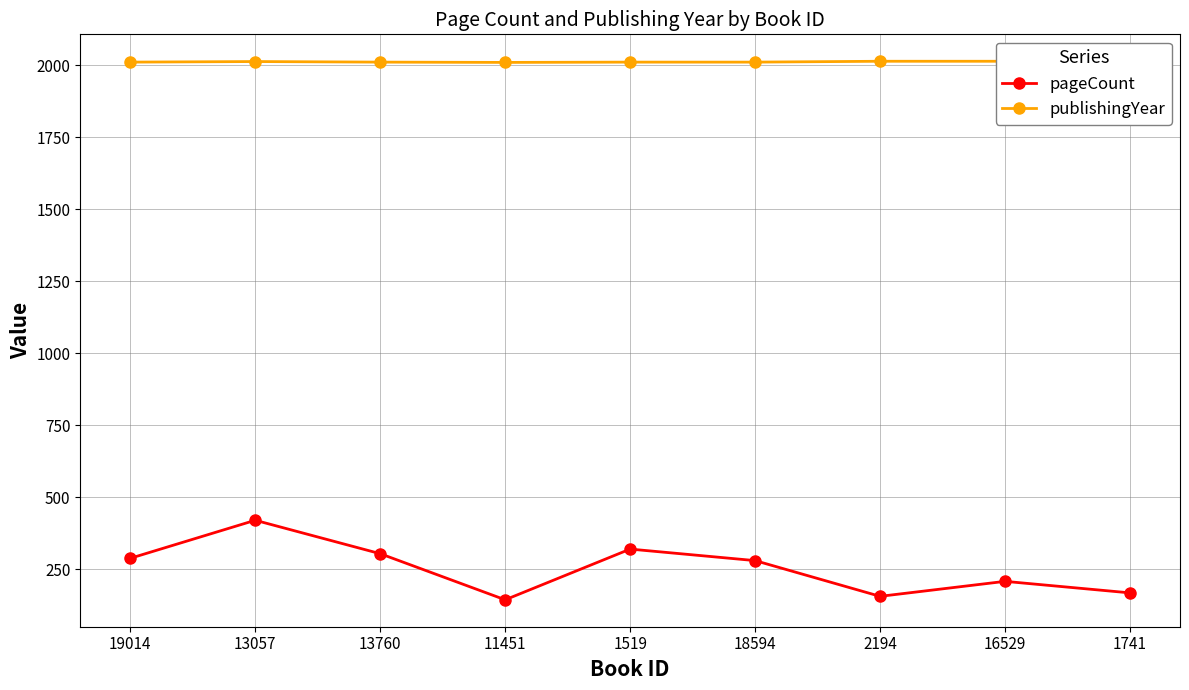

At which label does publishingYear reach its minimum?

11451